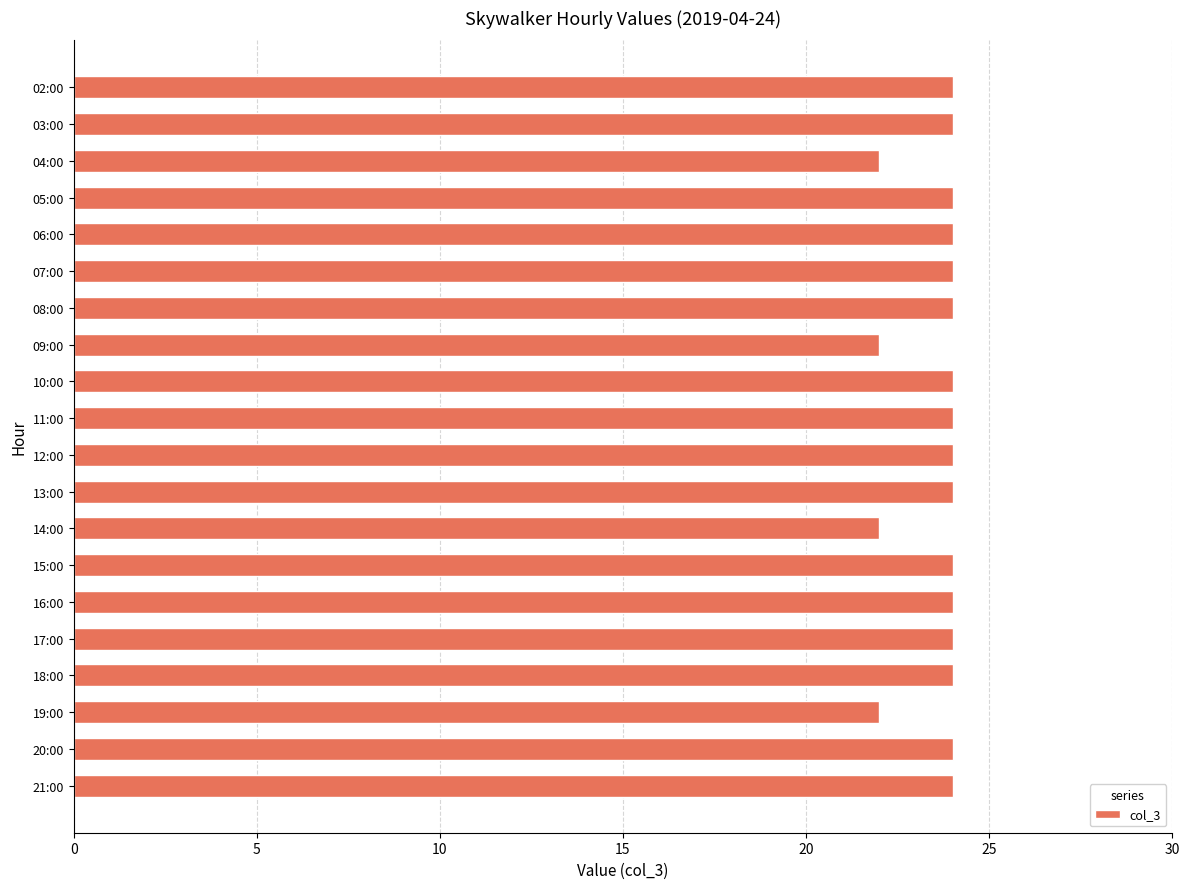

Reading top to bottom, extract all data points from this chart.

24	24	22	24	24	24	24	22	24	24	24	24	22	24	24	24	24	22	24	24